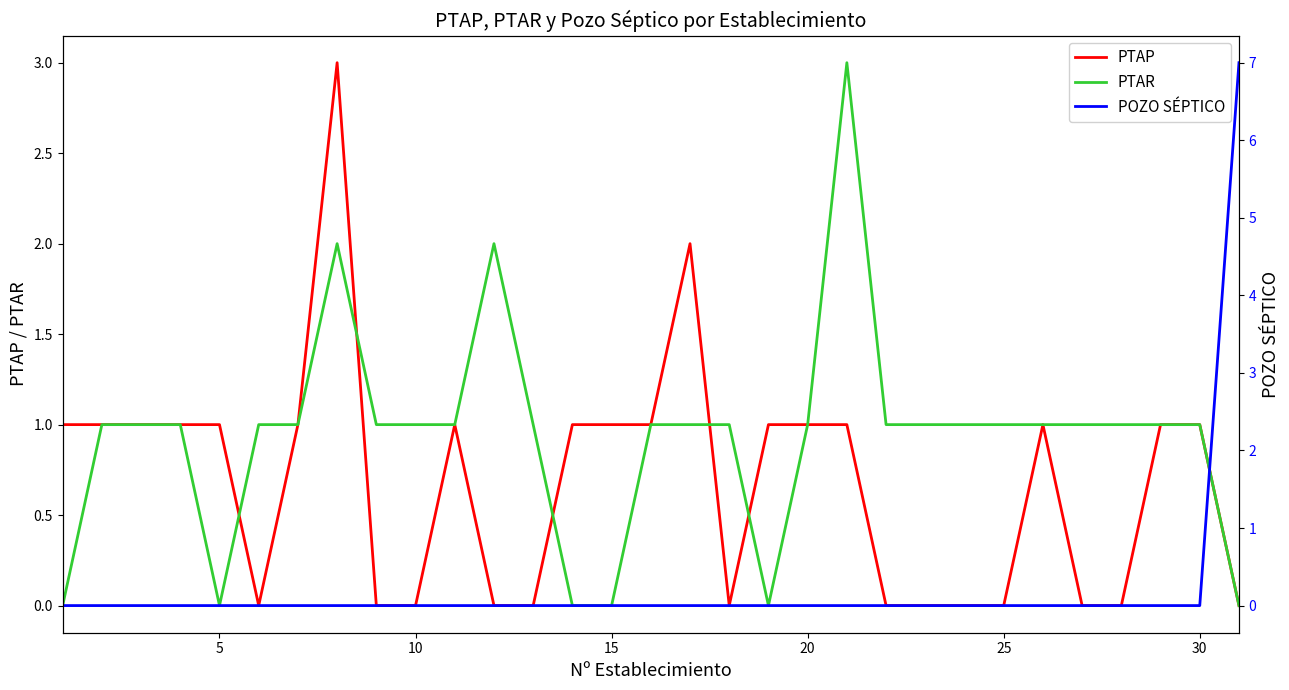

What is the maximum value for PTAR?

3